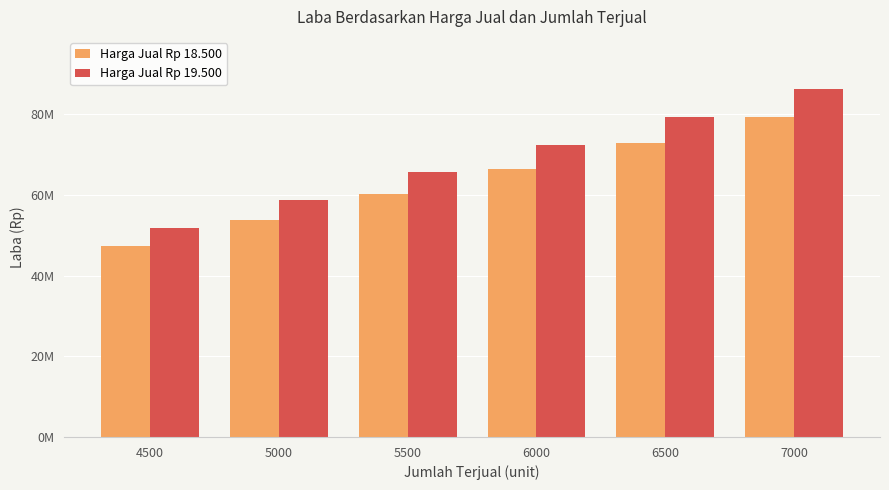

Reading right to left, list all the values displayed in this chart.

Harga Jual Rp 18.500: 79250000	72875000	66500000	60125000	53750000	47375000
Harga Jual Rp 19.500: 86250000	79375000	72500000	65625000	58750000	51875000